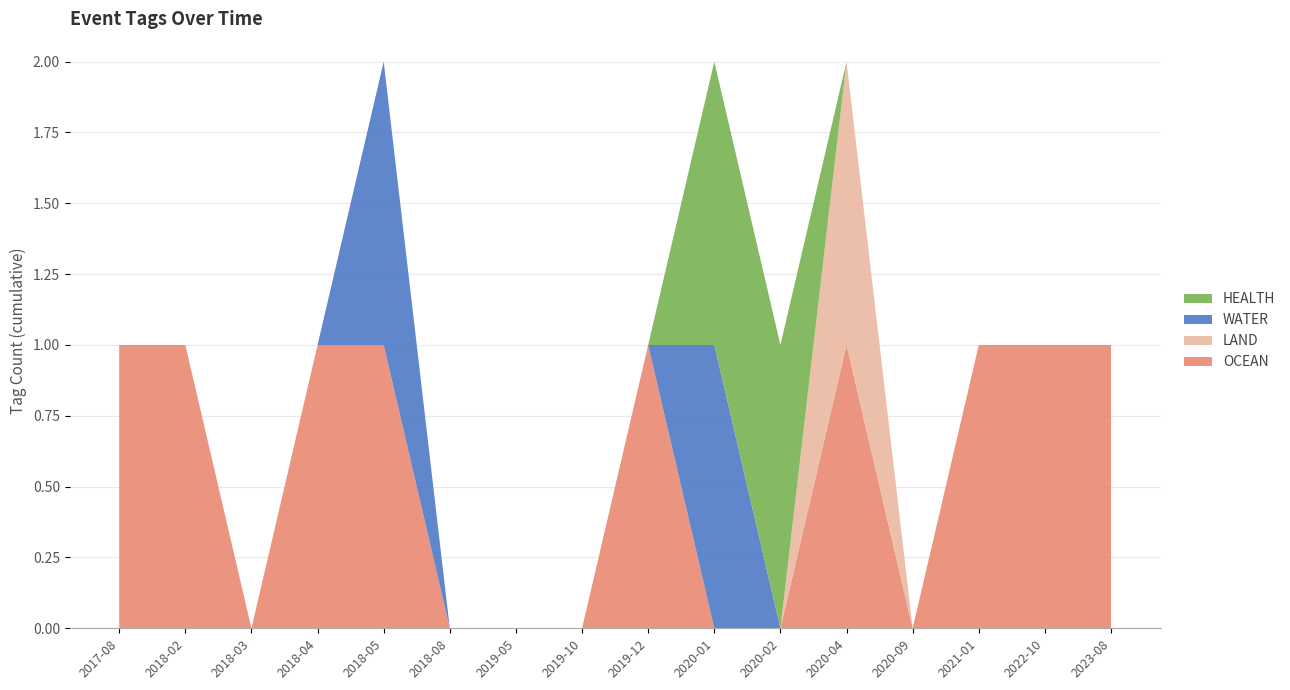

Reading left to right, list all the values displayed in this chart.

OCEAN: 1	1	0	1	1	0	0	0	1	0	0	1	0	1	1	1
LAND: 0	0	0	0	0	0	0	0	0	0	0	1	0	0	0	0
WATER: 0	0	0	0	1	0	0	0	0	1	0	0	0	0	0	0
HEALTH: 0	0	0	0	0	0	0	0	0	1	1	0	0	0	0	0